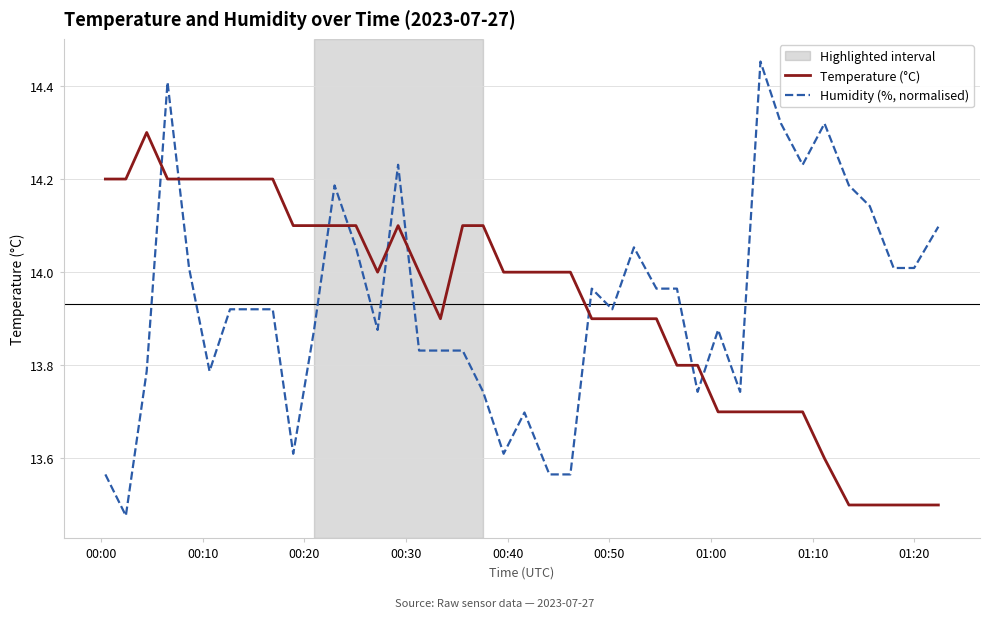

True or false: Humidity (%, normalised) and Temperature (°C) cross at least once.

True